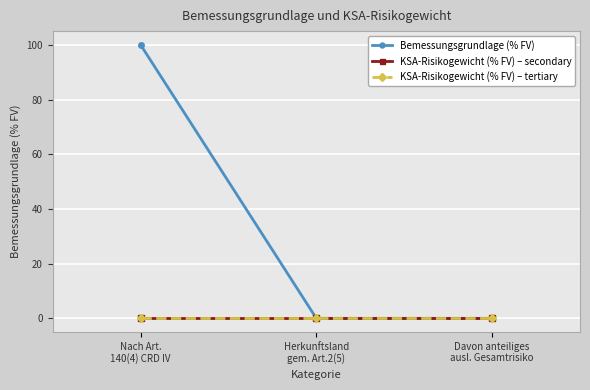

What is the total value across all series at Nach Art.
140(4) CRD IV?

100.0